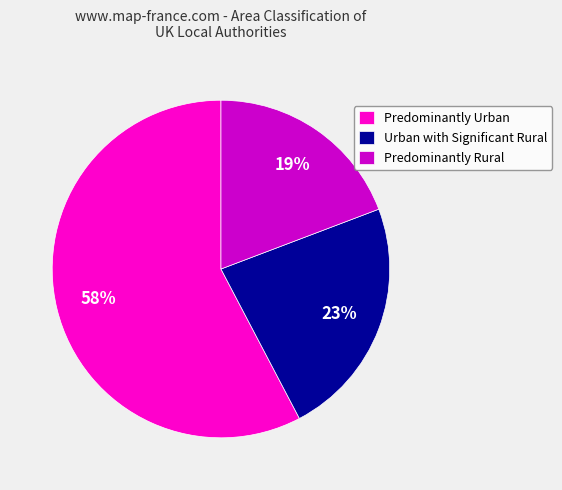

Do Predominantly Urban and Urban with Significant Rural together represent more than half of the pie?

Yes